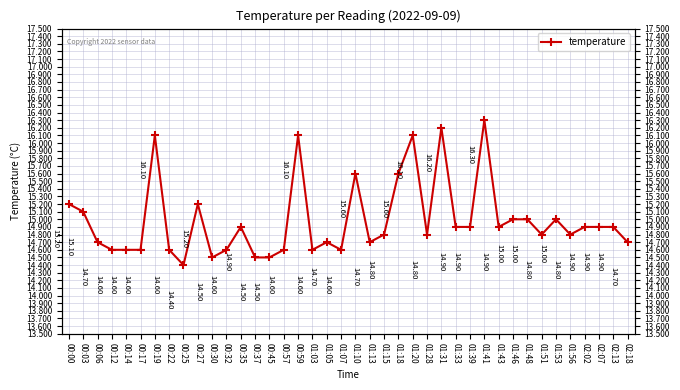

What is the average value?

15.0